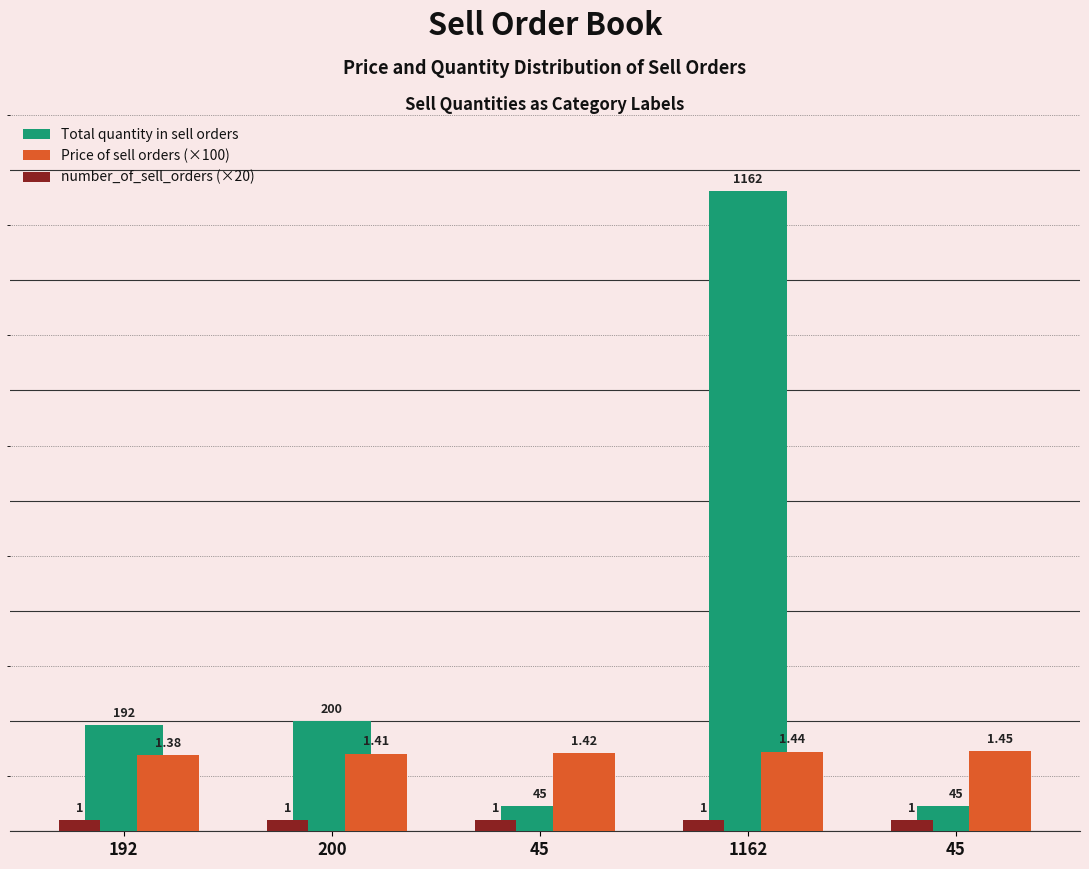

The value of number_of_sell_orders (×20) at 1162 is 6. True or false?

False